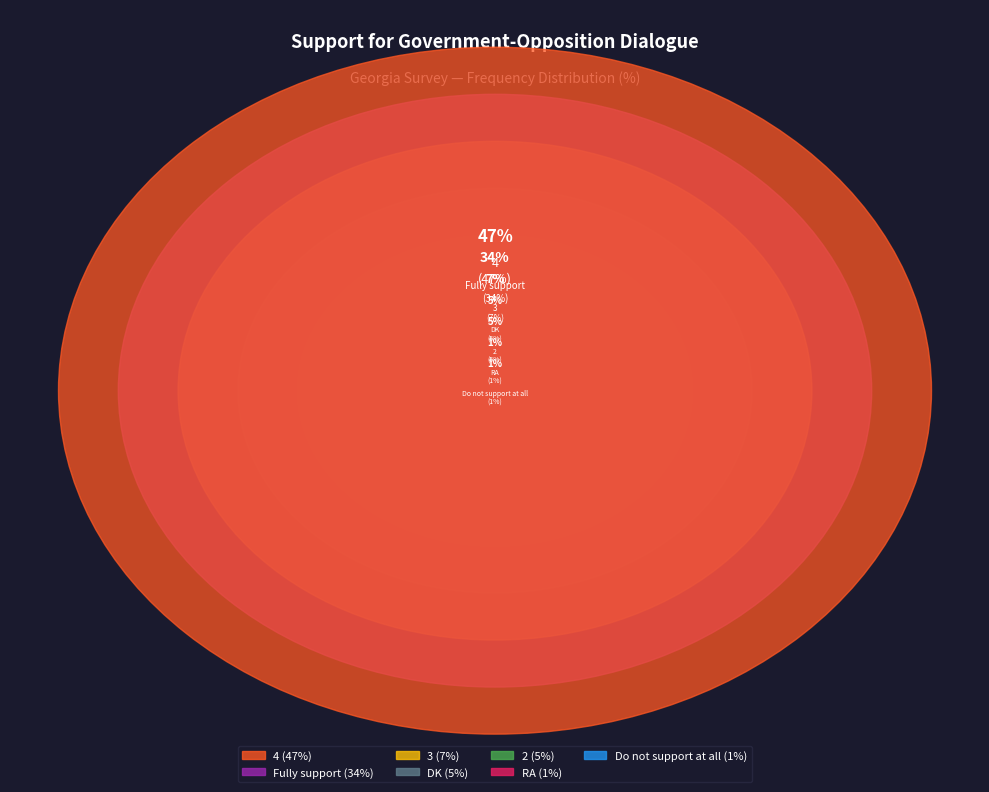

To the nearest percent, what is the average slice percentage?

14%